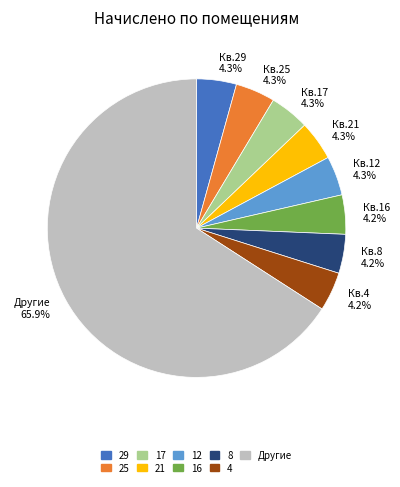

What is the ratio of the value at 29 to the value at 21?

1.0